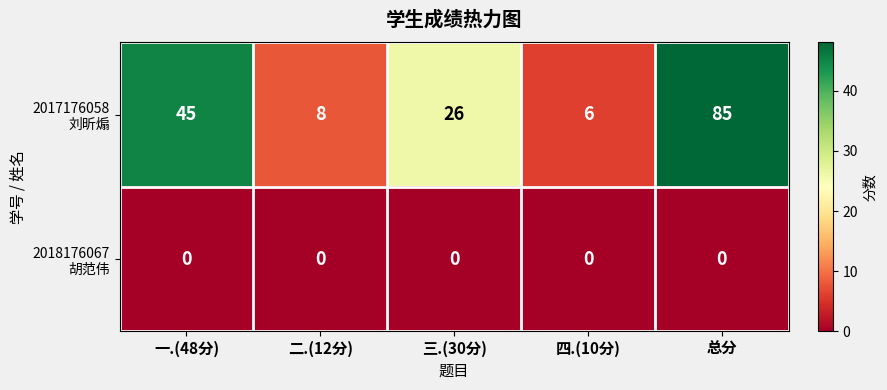

What is the total value across all series at 一.(48分)?

45